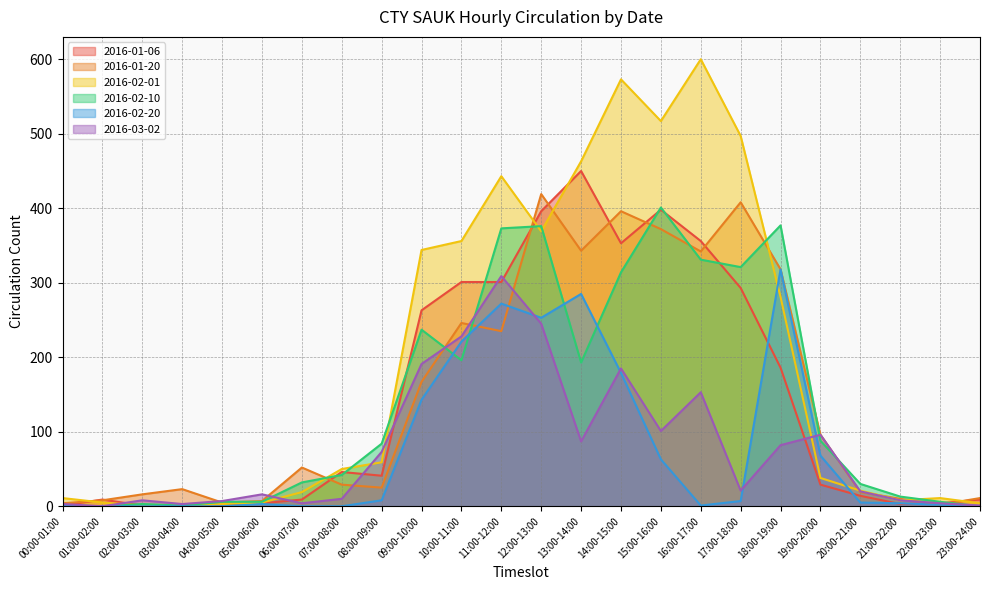

Reading left to right, list all the values displayed in this chart.

2016-01-06: 1	9	1	0	2	4	9	46	41	263	301	301	396	450	353	398	356	293	186	29	14	3	4	9
2016-01-20: 4	8	16	23	5	7	52	29	25	167	246	235	419	343	396	372	342	408	318	96	19	10	2	11
2016-02-01: 11	5	1	0	3	5	19	50	59	344	356	443	369	463	573	517	600	497	281	38	21	8	11	4
2016-02-10: 1	0	3	1	6	6	32	42	84	237	196	373	376	193	314	401	331	321	377	88	30	13	6	0
2016-02-20: 1	0	0	0	0	3	0	0	8	143	221	272	253	285	179	63	1	7	318	68	5	4	2	0
2016-03-02: 3	0	8	3	7	16	4	10	73	191	228	309	245	87	185	101	153	21	82	96	20	8	4	1